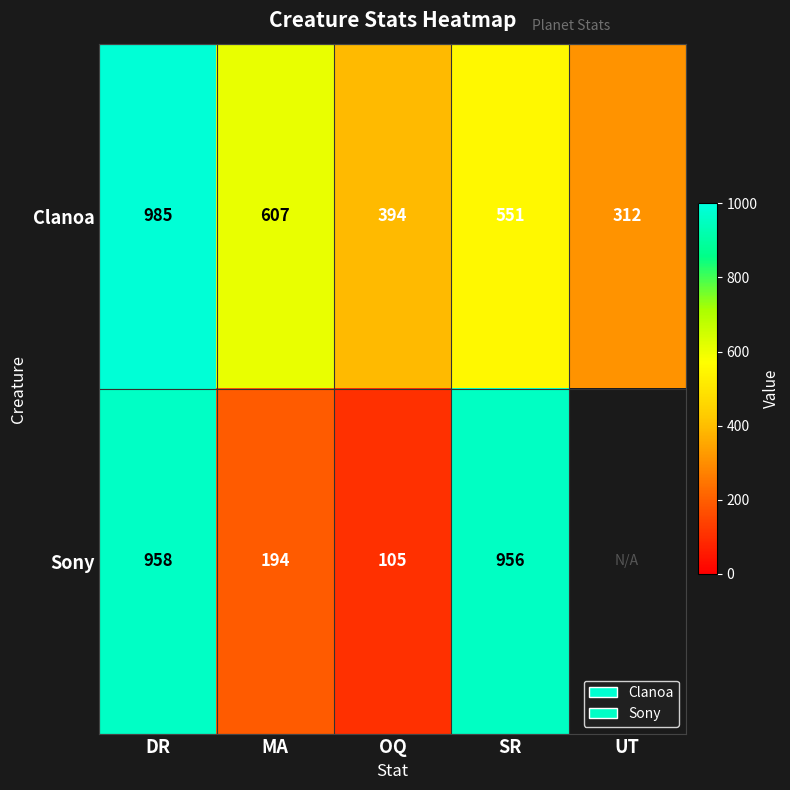

What is the difference between the maximum and minimum values in the Clanoa series?

673